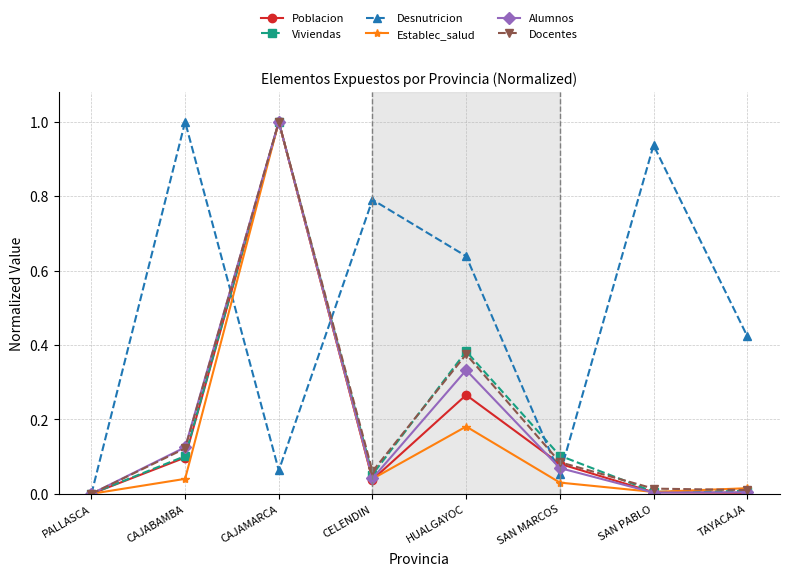

Where is Docentes nearest to the value 0?

PALLASCA